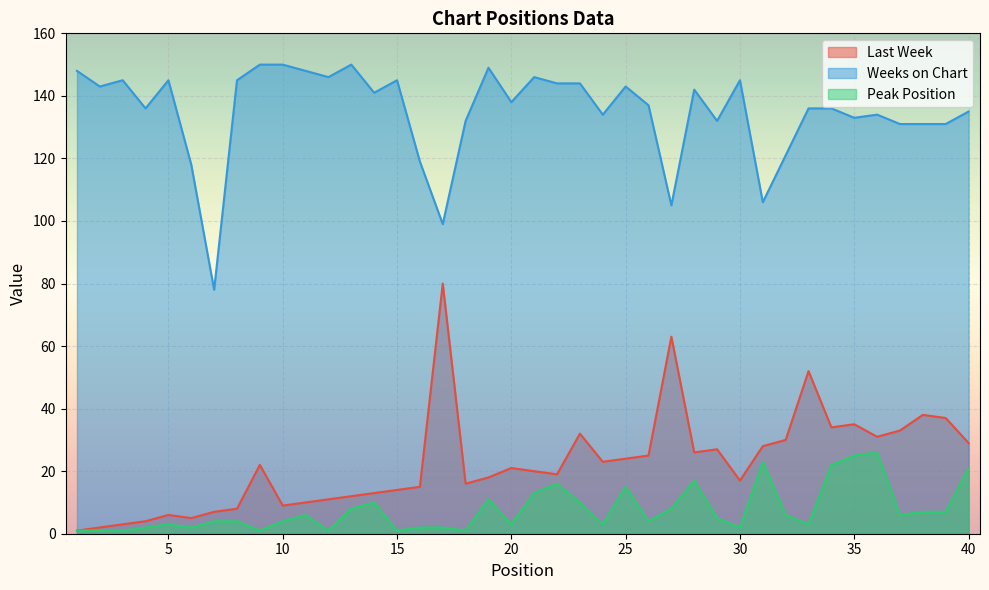

True or false: Peak Position and Weeks on Chart intersect in this chart.

False